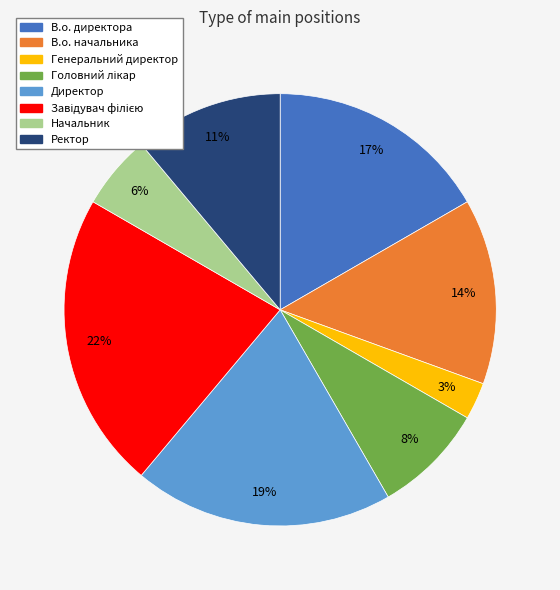

Which has a higher value, В.о. начальника or Начальник?

В.о. начальника